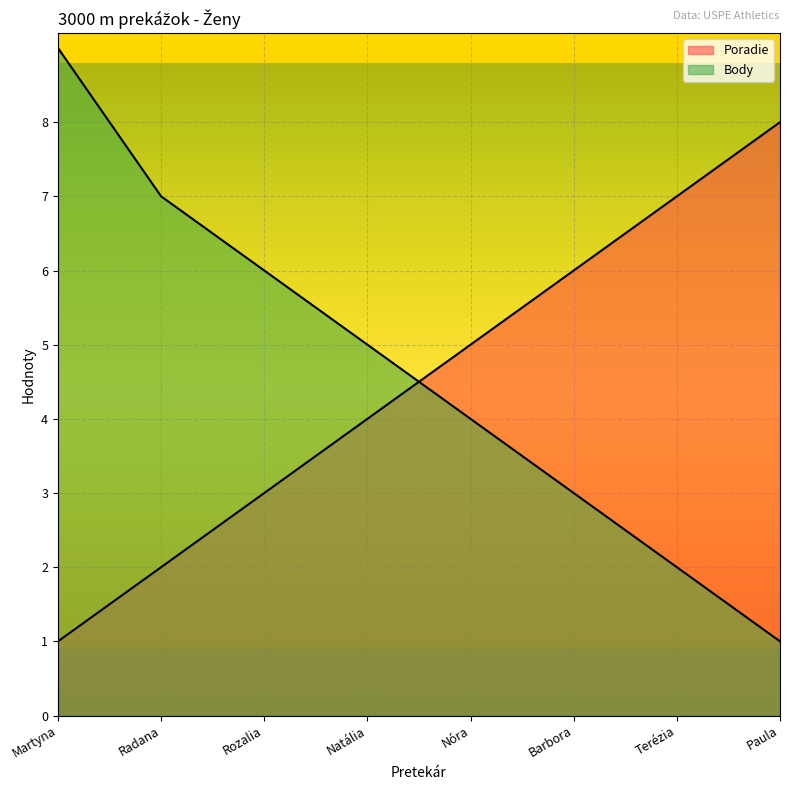

How many lines are shown in the chart?

2